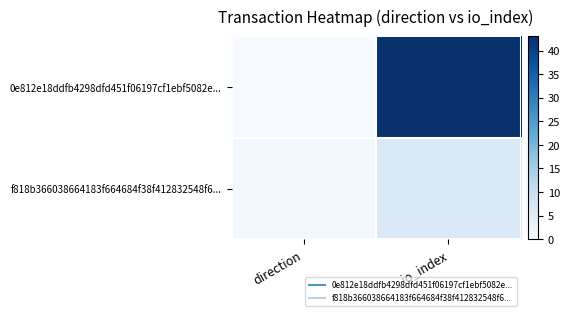

Reading right to left, extract all data points from this chart.

0e812e18ddfb4298dfd451f06197cf1ebf5082e...: io_index=43	direction=0
f818b366038664183f664684f38f412832548f6...: io_index=6	direction=1